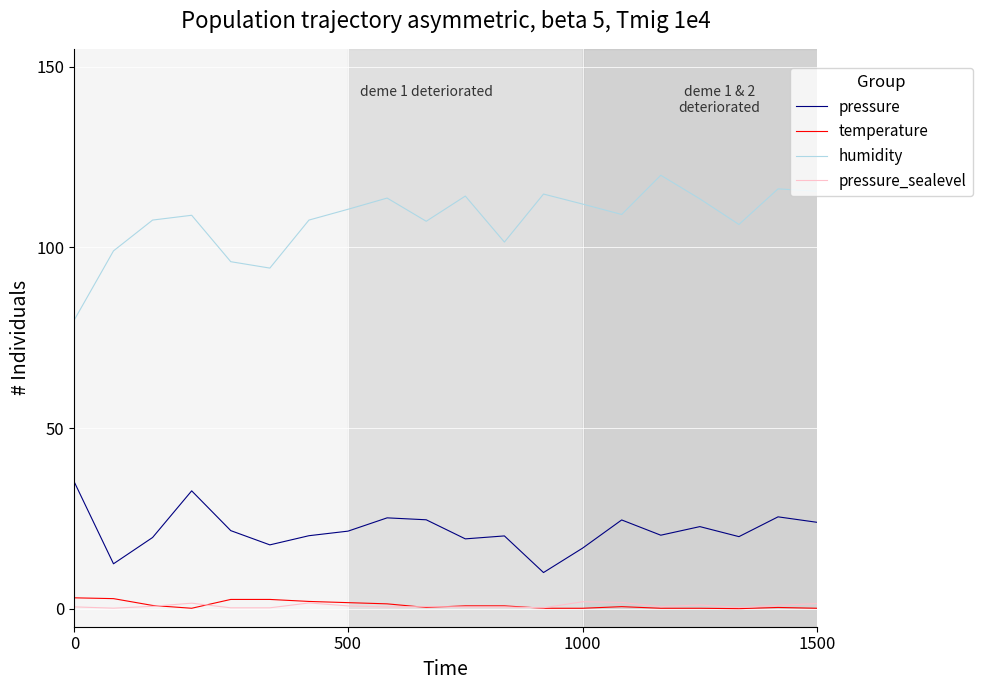

True or false: temperature and humidity intersect in this chart.

False